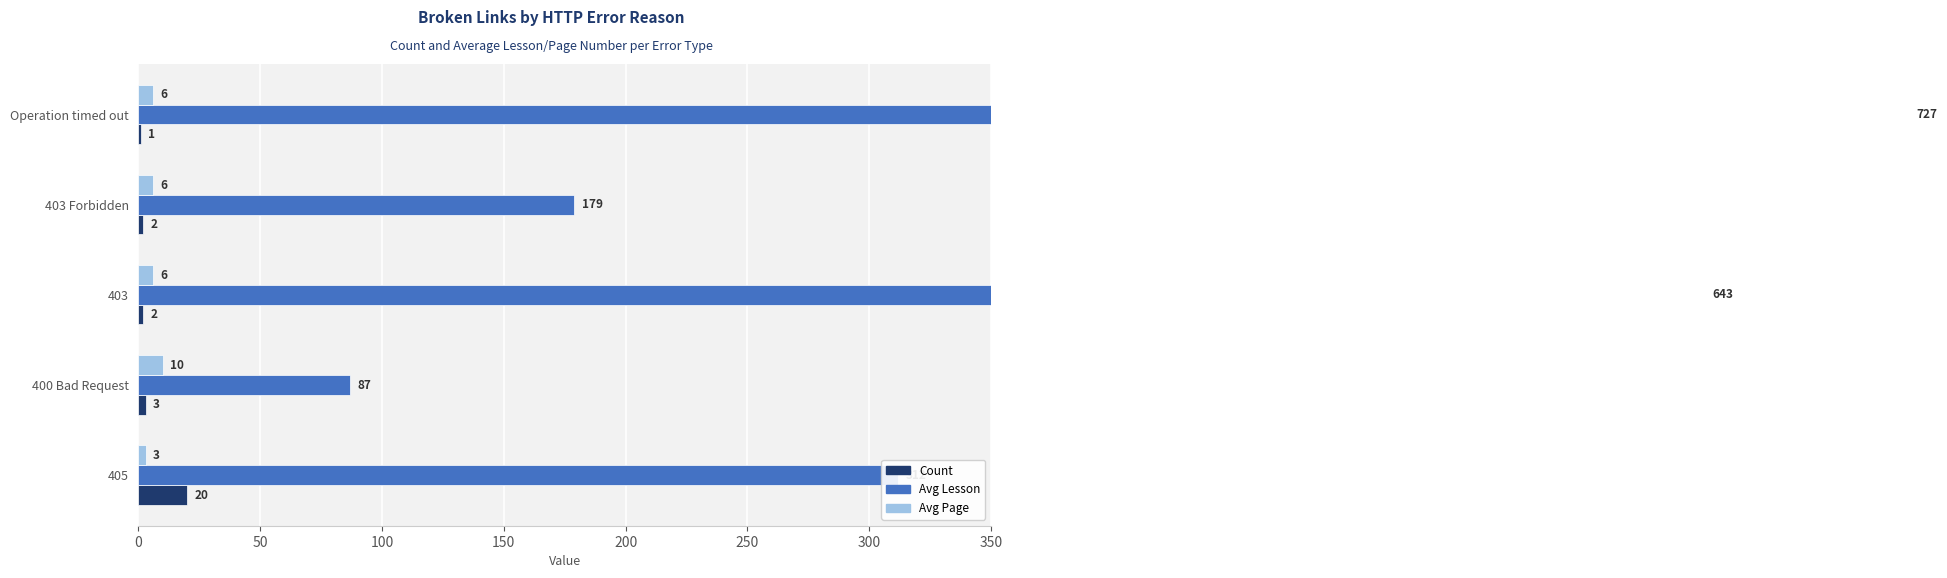

What are all the series names shown in the legend?

Count, Avg Lesson, Avg Page